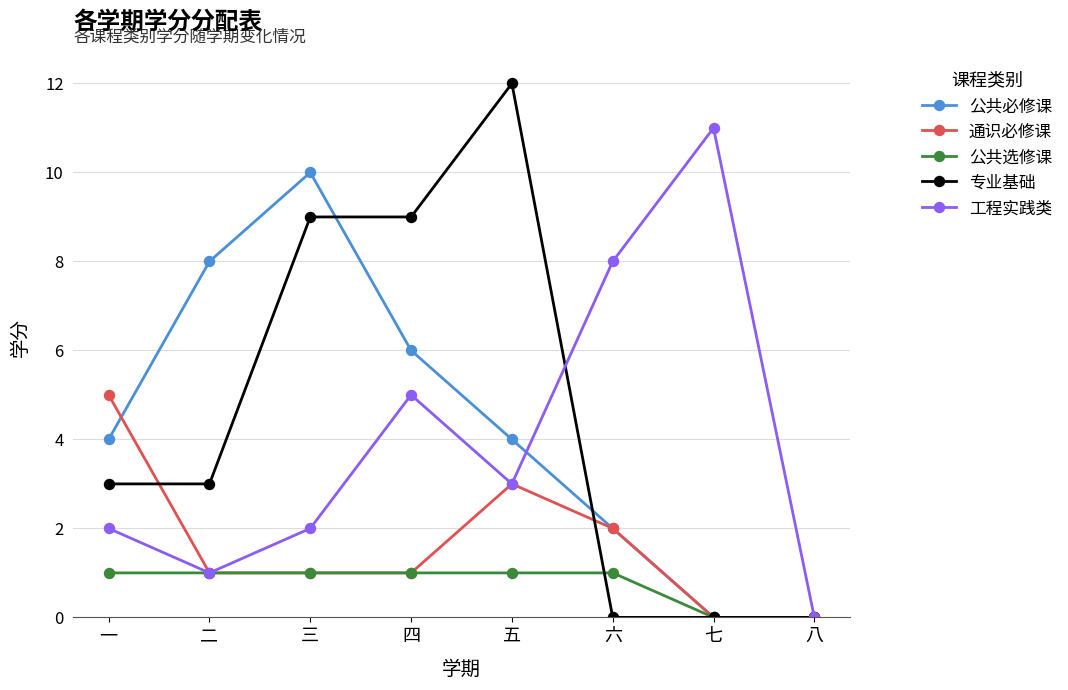

True or false: 工程实践类 has more than 2 points higher than both neighbors.

False